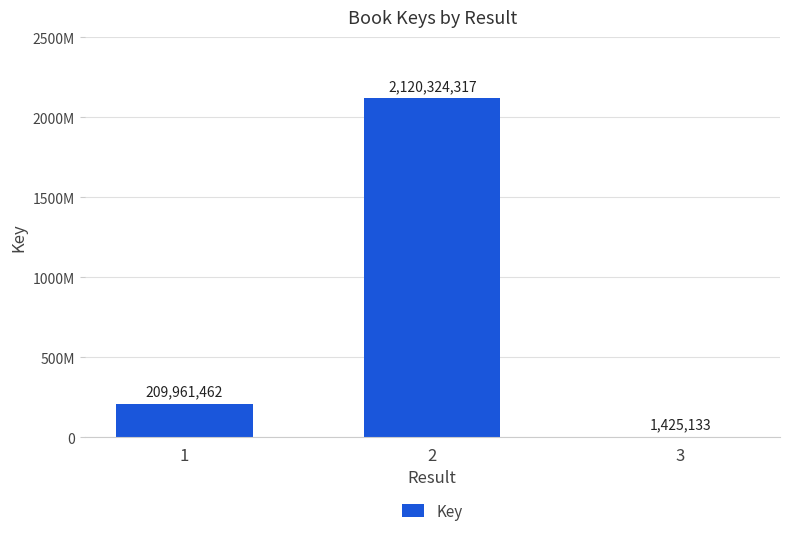

Between 3 and 1, which is larger?

1